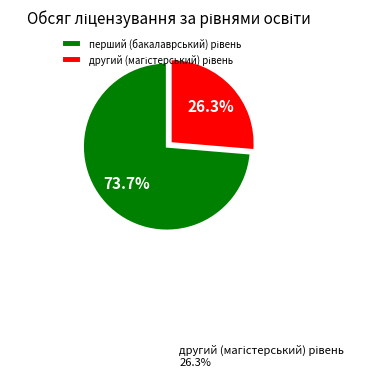

Does any single category account for the majority?

Yes